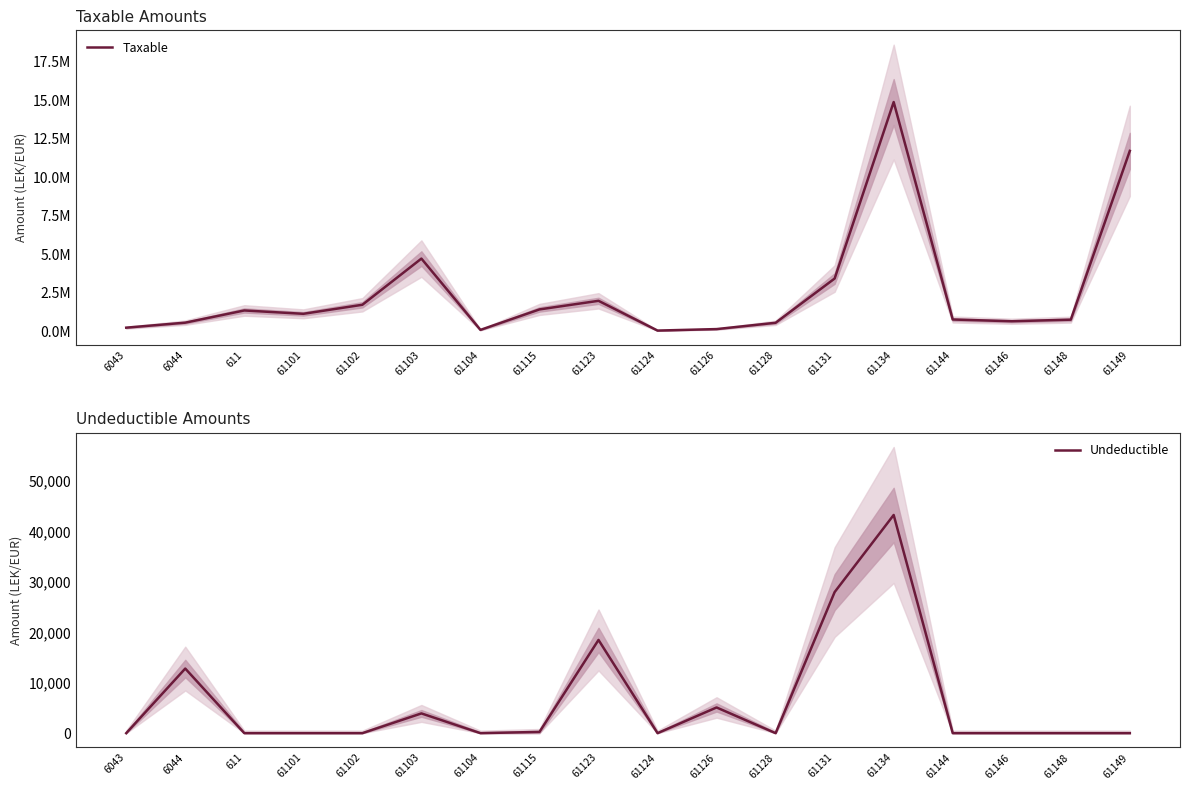

How many lines are shown in the chart?

2